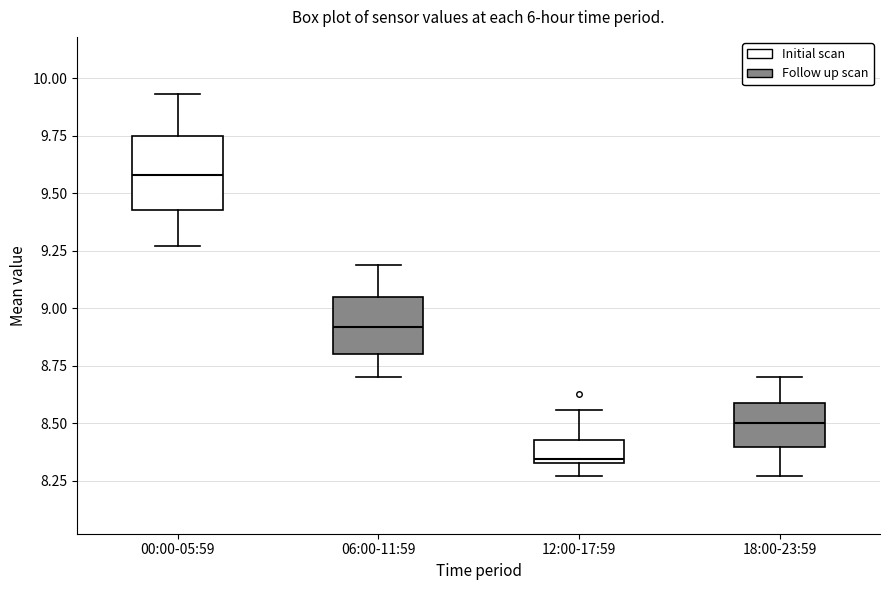

Reading left to right, transcribe this box plot: for each box, give where its median line is, the range the box spans, and where its two whiskers end, as read against the y-axis. The values are not printed on the chart, so give them approximately, as read against the axis.

00:00-05:59: median 9.60, box 9.45 to 9.75, whiskers 9.25 to 9.95
06:00-11:59: median 8.90, box 8.80 to 9.05, whiskers 8.70 to 9.20
12:00-17:59: median 8.35 (just above the box's lower edge), box 8.35 to 8.45, whiskers 8.25 to 8.55
18:00-23:59: median 8.50, box 8.40 to 8.60, whiskers 8.25 to 8.70